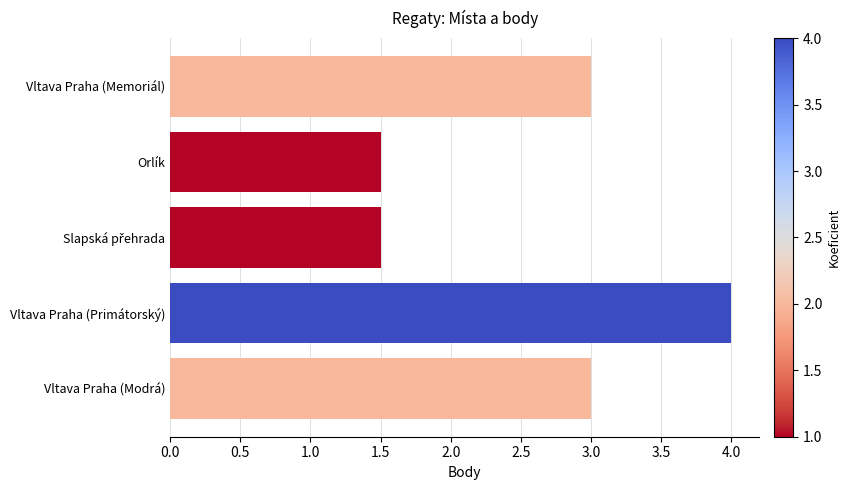

What is the change in value from Vltava Praha (Primátorský) to Vltava Praha (Modrá)?

-1.0